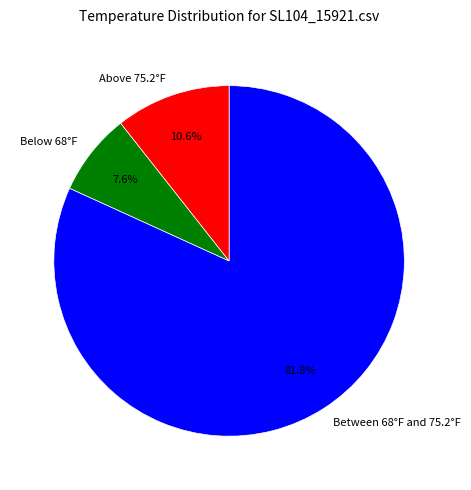

Count the number of slices in the pie.

3